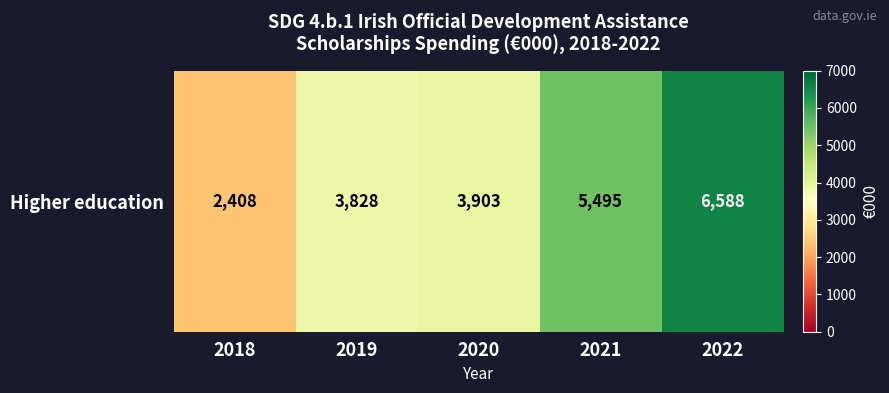

The value at 2022 is 6588. True or false?

True